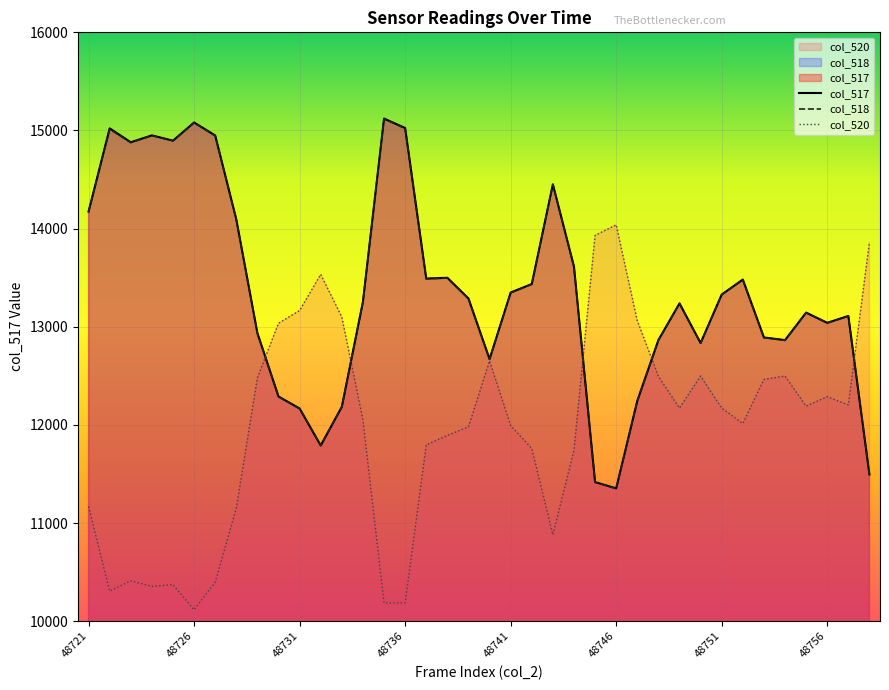

At which category does the chart reach its minimum across all series?

48726